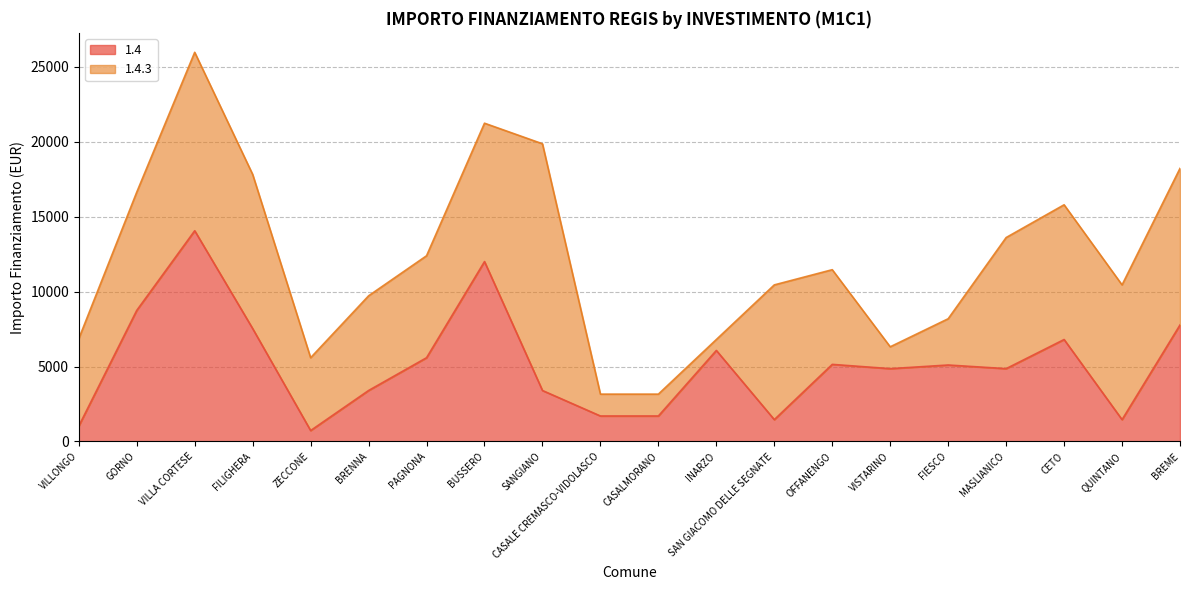

Rank the categories by value from highest to lowest.

VILLA CORTESE, BUSSERO, GORNO, BREME, FILIGHERA, CETO, INARZO, PAGNONA, OFFANENGO, FIESCO, VISTARINO, MASLIANICO, BRENNA, SANGIANO, CASALE CREMASCO-VIDOLASCO, CASALMORANO, SAN GIACOMO DELLE SEGNATE, QUINTANO, VILLONGO, ZECCONE